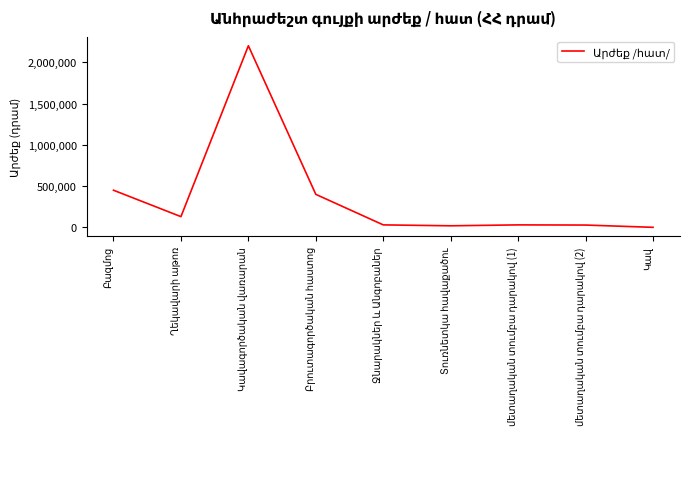

What is the difference between the maximum and minimum values?

2199500